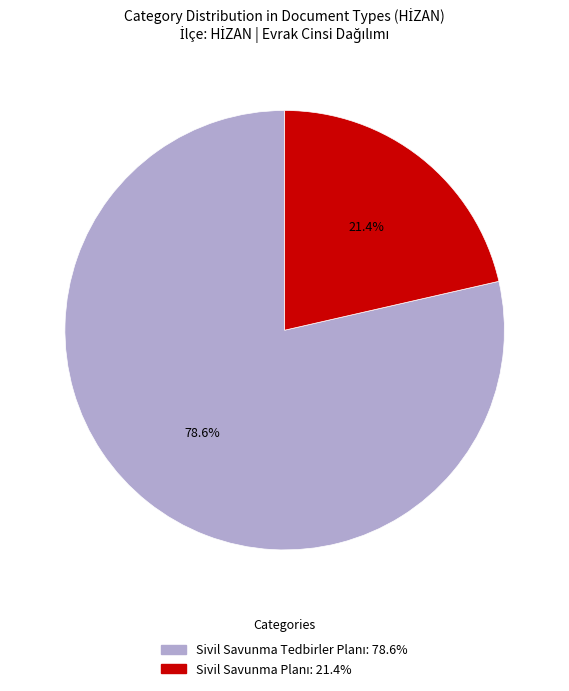

Combined, what portion of the pie is Sivil Savunma Planı and Sivil Savunma Tedbirler Planı?

100.0%